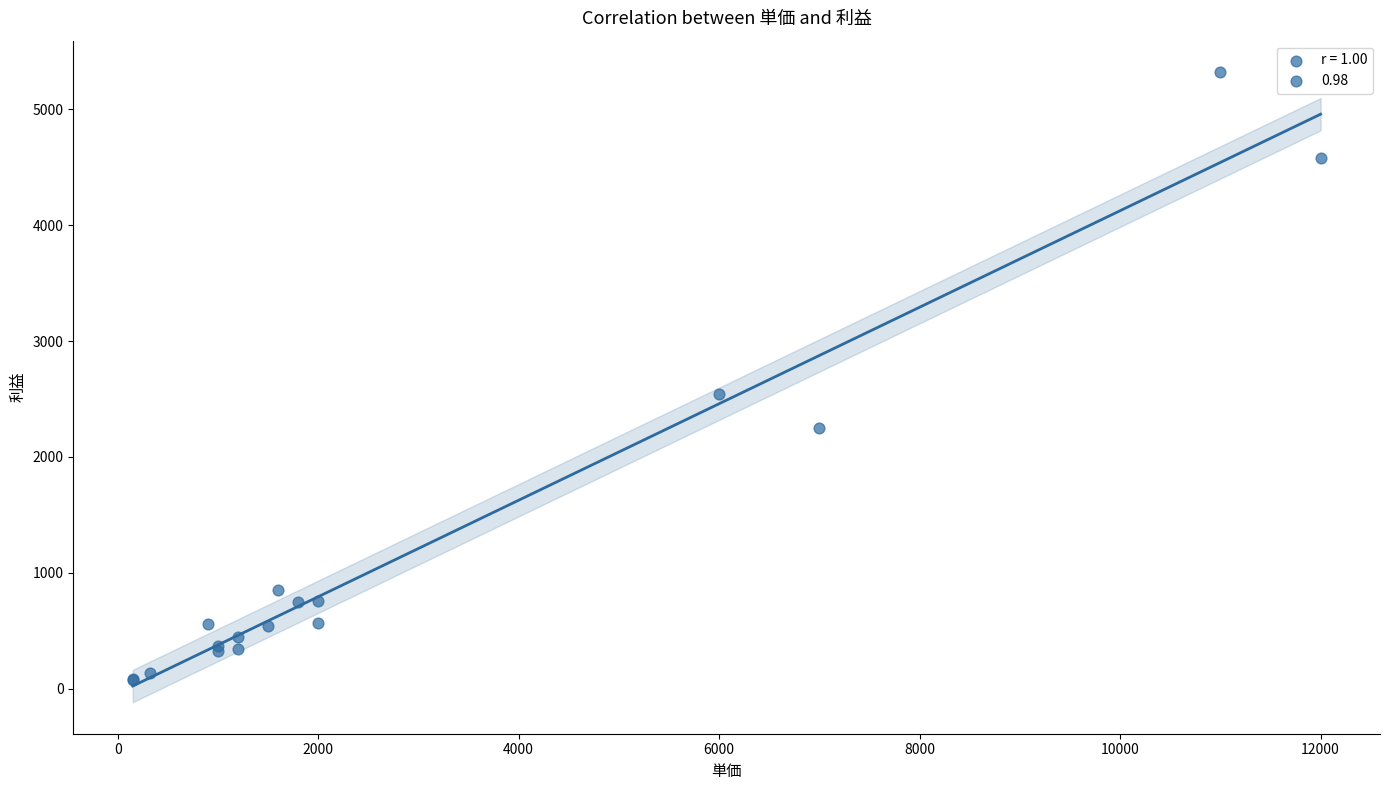

What Y value in the scatter plot is closest to 2699?

2540